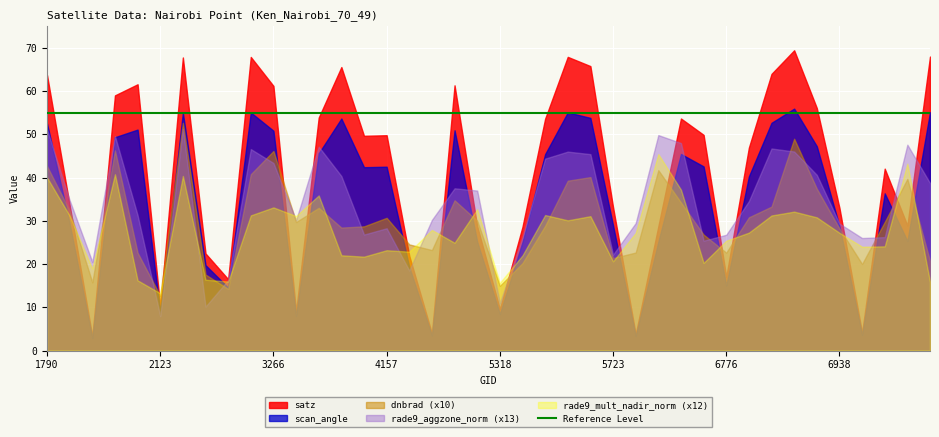

The rade9_aggzone_norm series shows 3.4 at 3500. True or false?

False